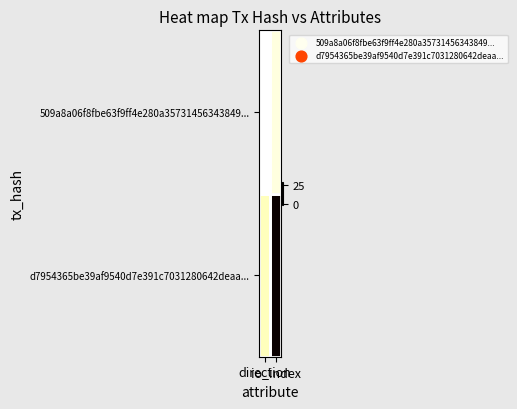

At io_index, list the series in order from largest to smallest.

d7954365be39af9540d7e391c7031280642deaa..., 509a8a06f8fbe63f9ff4e280a35731456343849...